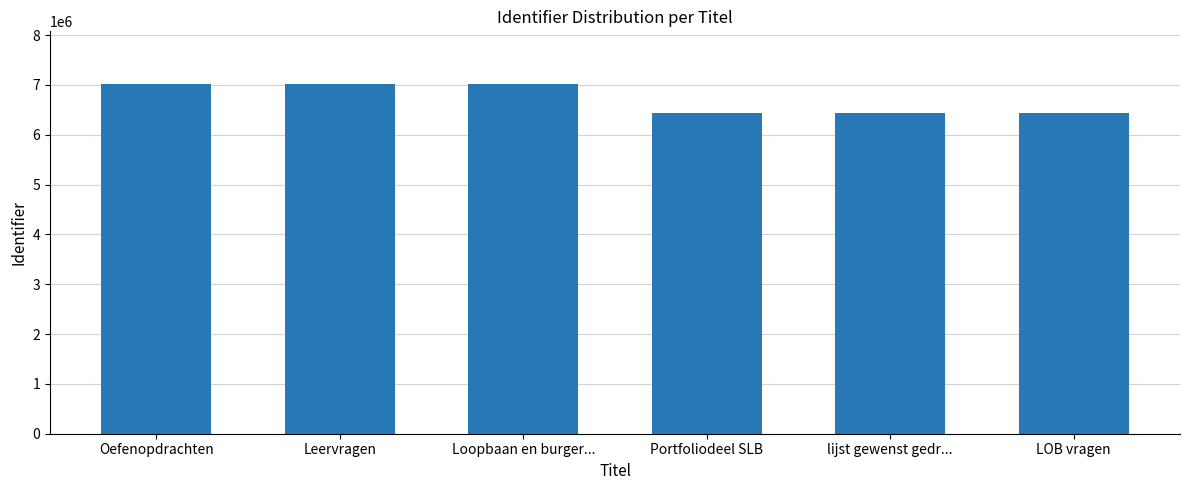

Does the chart contain stacked bars?

No